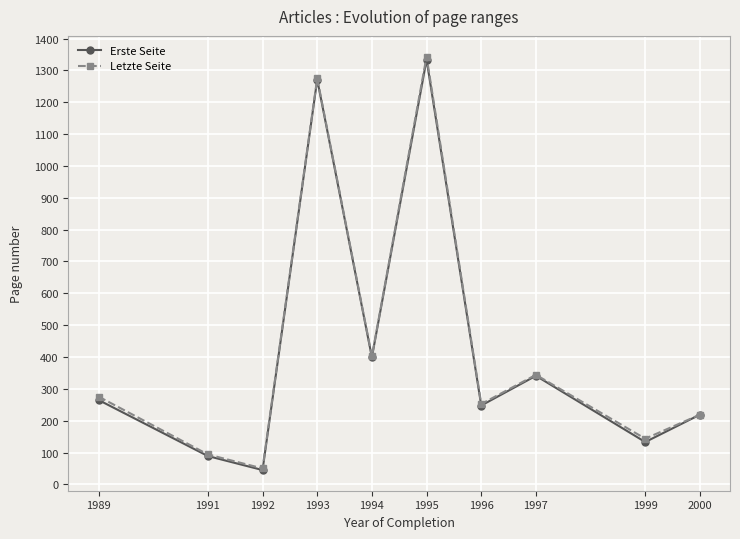

The Letzte Seite series shows 50.4 at 1999. True or false?

False